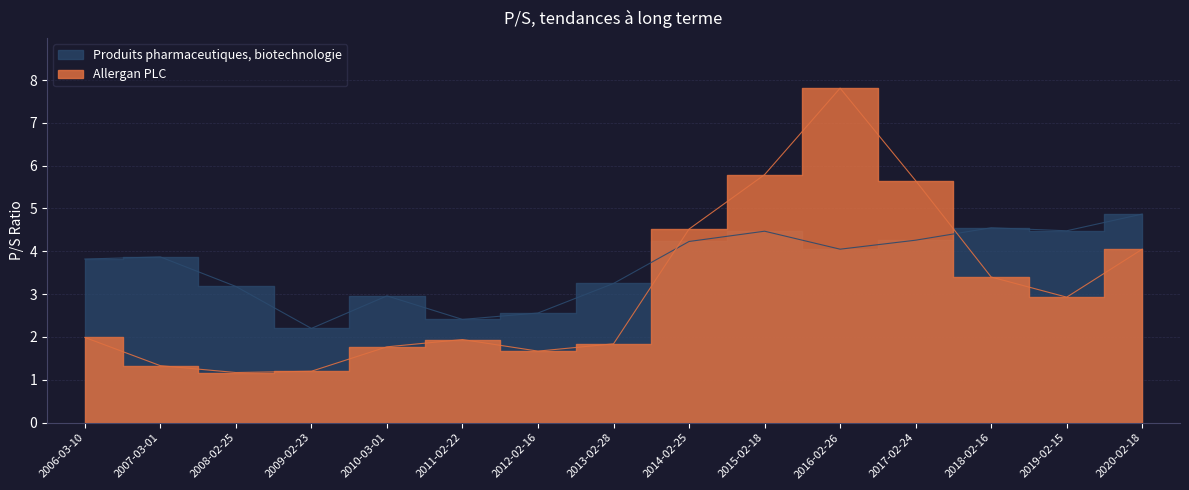

How many interior local peaks does the Produits pharmaceutiques, biotechnologie series have?

4